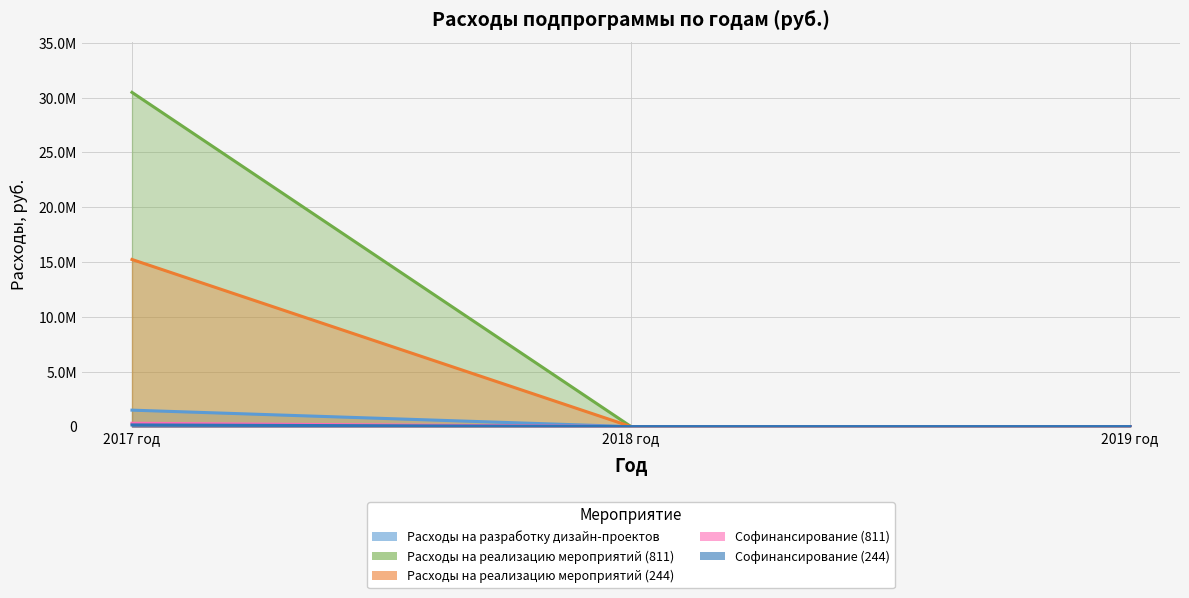

At 2017 год, list the series in order from largest to smallest.

Расходы на реализацию мероприятий (811), Расходы на реализацию мероприятий (244), Расходы на разработку дизайн-проектов, Софинансирование (811), Софинансирование (244)